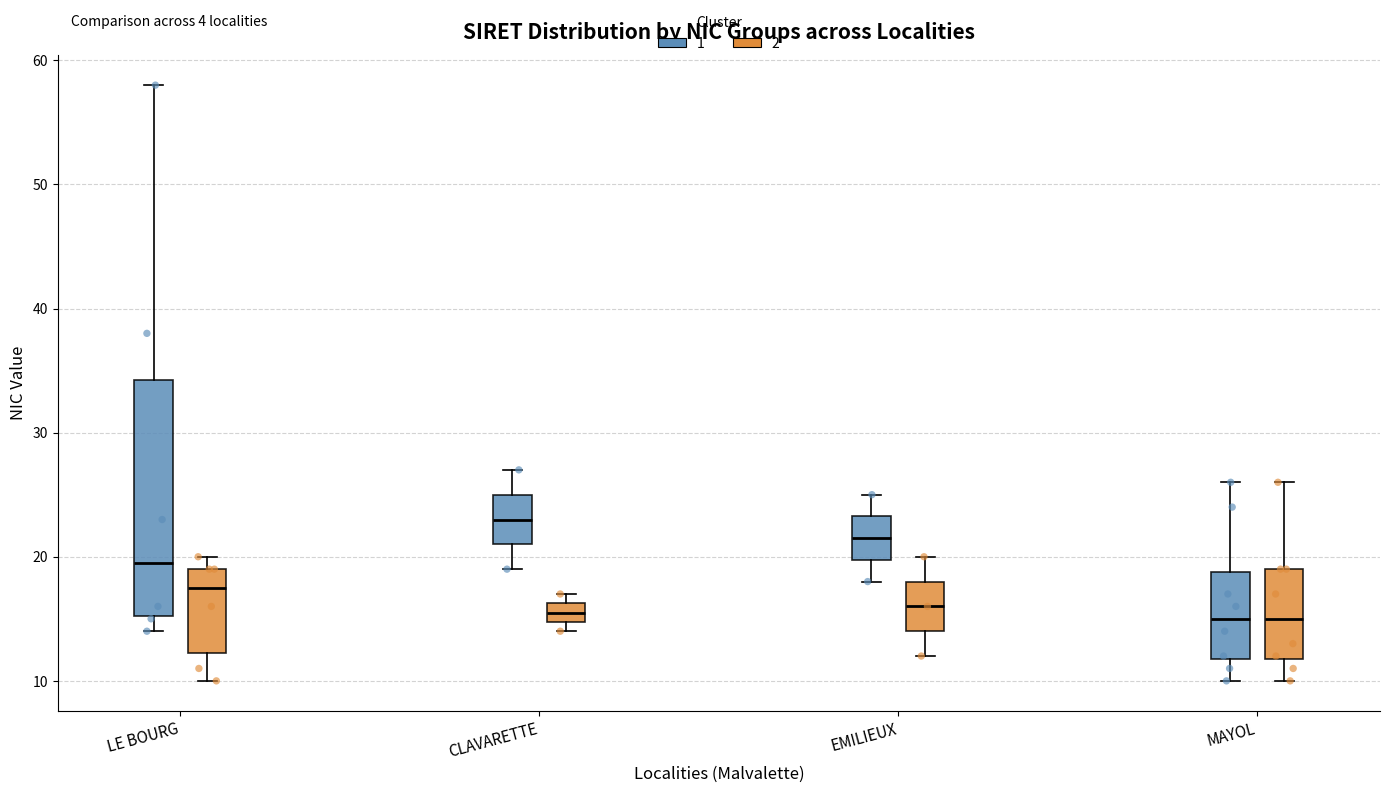

Where is the lower edge of the box for EMILIEUX (1) on the y-axis? The values are not printed on the chart, so give them approximately, as read against the axis.

20